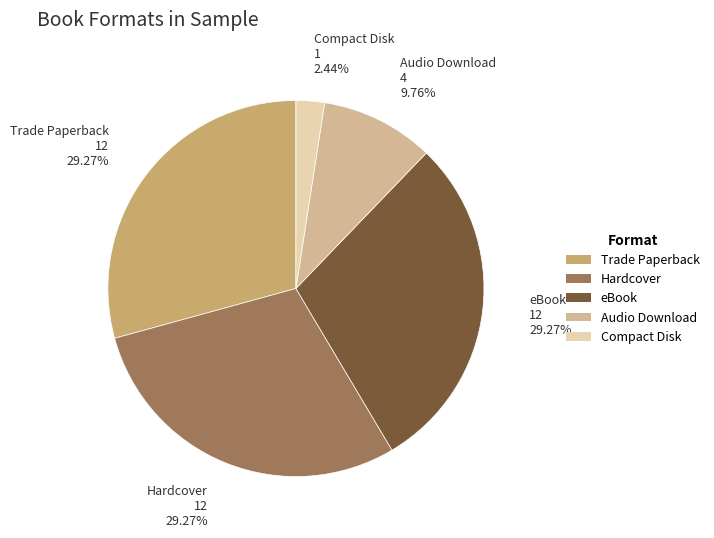

Is it true that Trade Paperback is 19% of the pie?

False